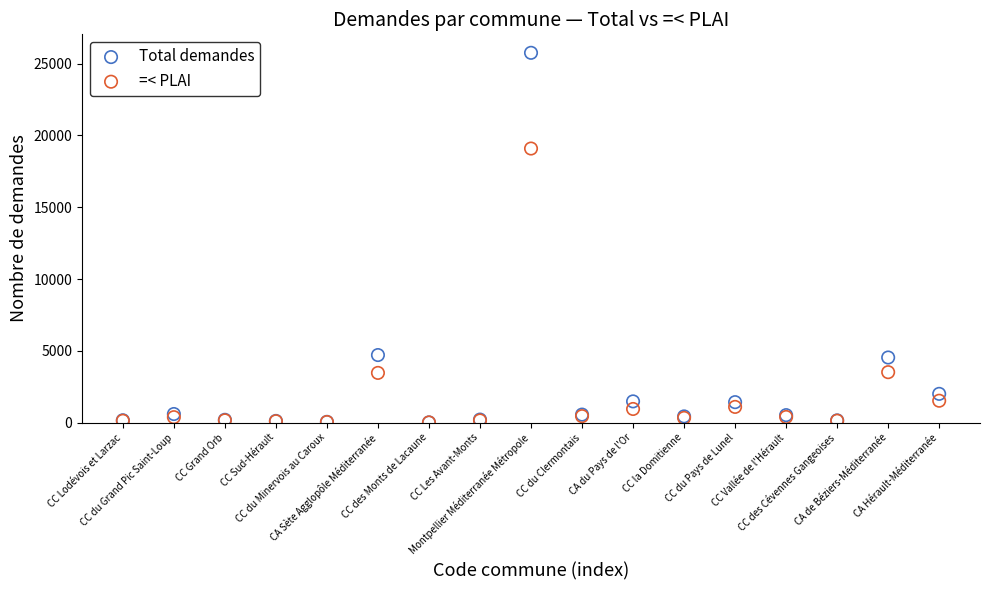

In the Total demandes series, what Y value is closest to 12882?

4708